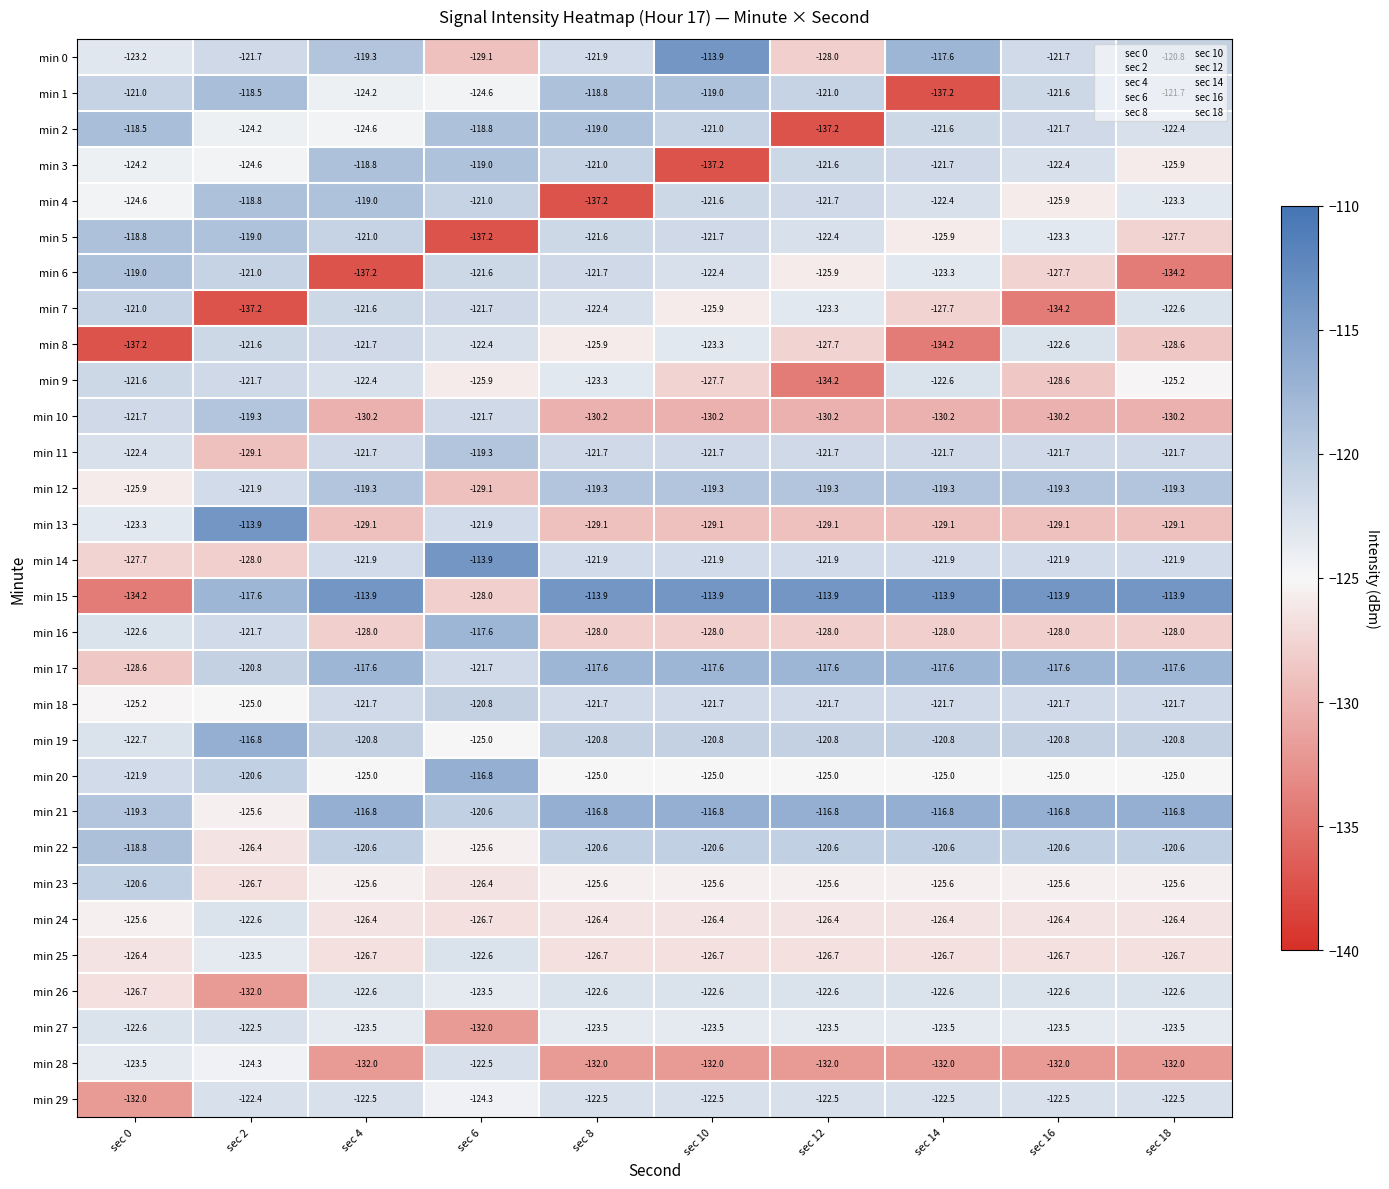

What is the total value across all series at sec 16?

-3715.6